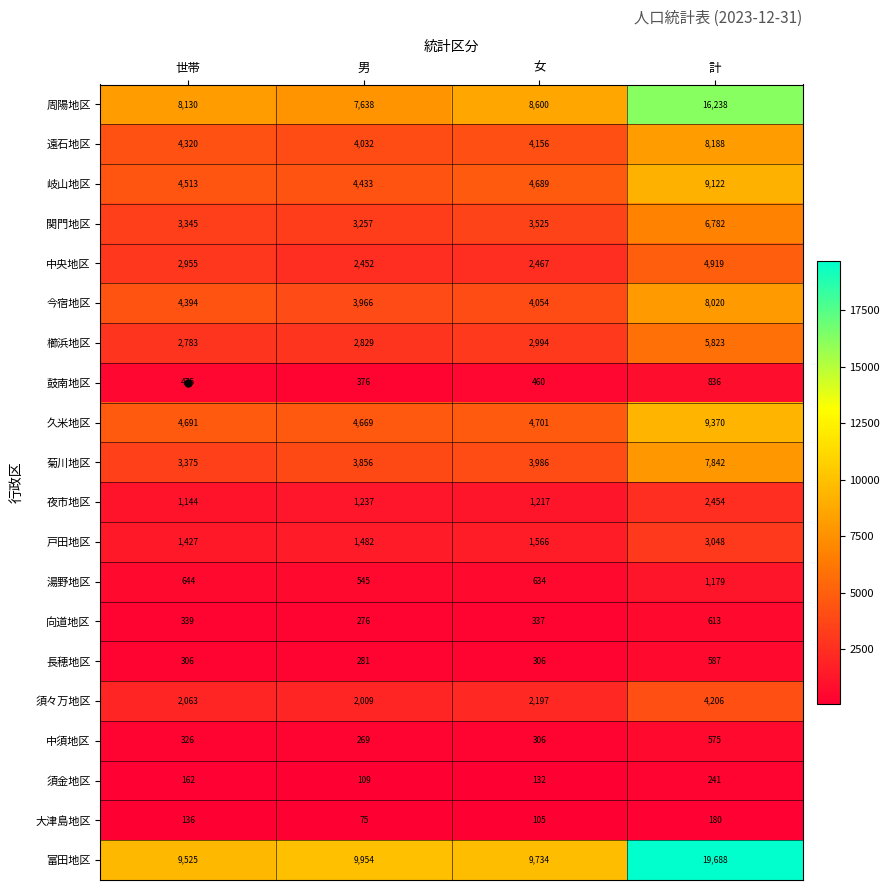

Which series has the largest range (max minus min)?

富田地区